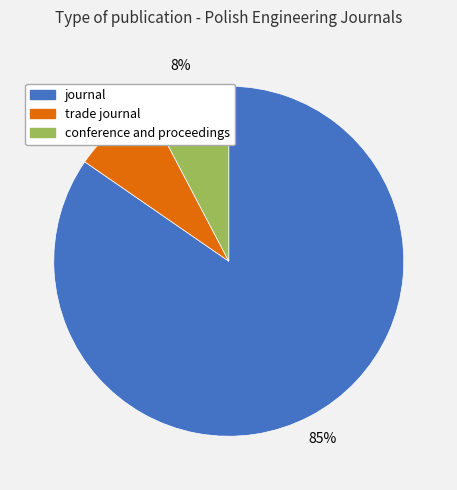

Which has a higher value, journal or trade journal?

journal